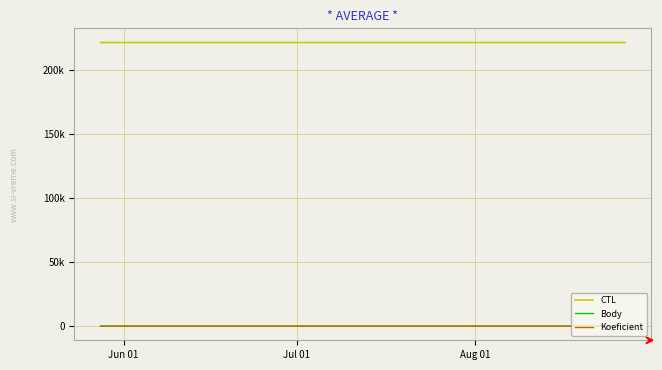

What is the minimum value shown in the chart?

1.0